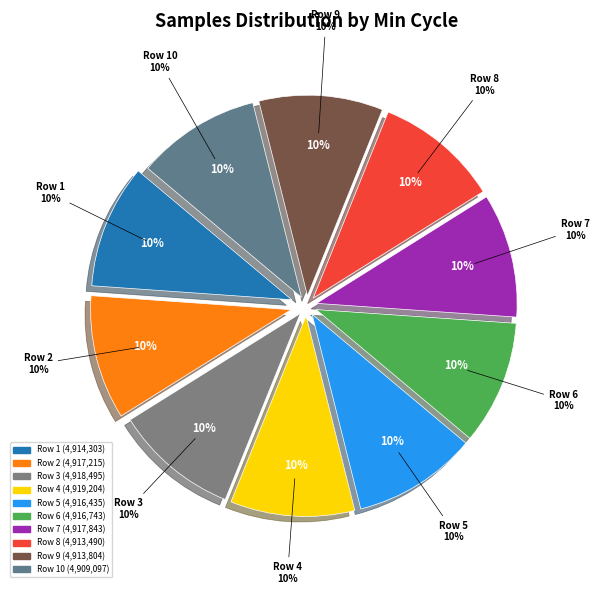

To the nearest percent, what is the combined percentage of 36 and 34?

20%